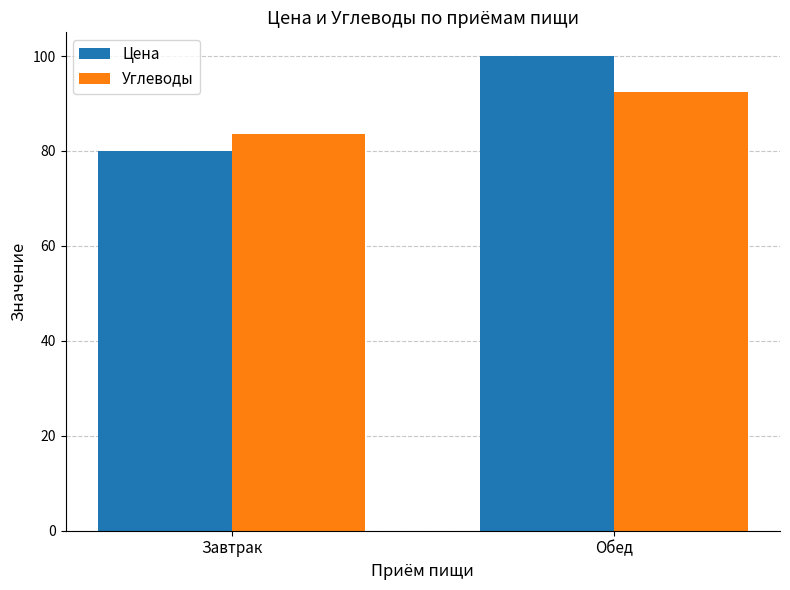

What is the difference between the maximum and minimum values in the Цена series?

20.0